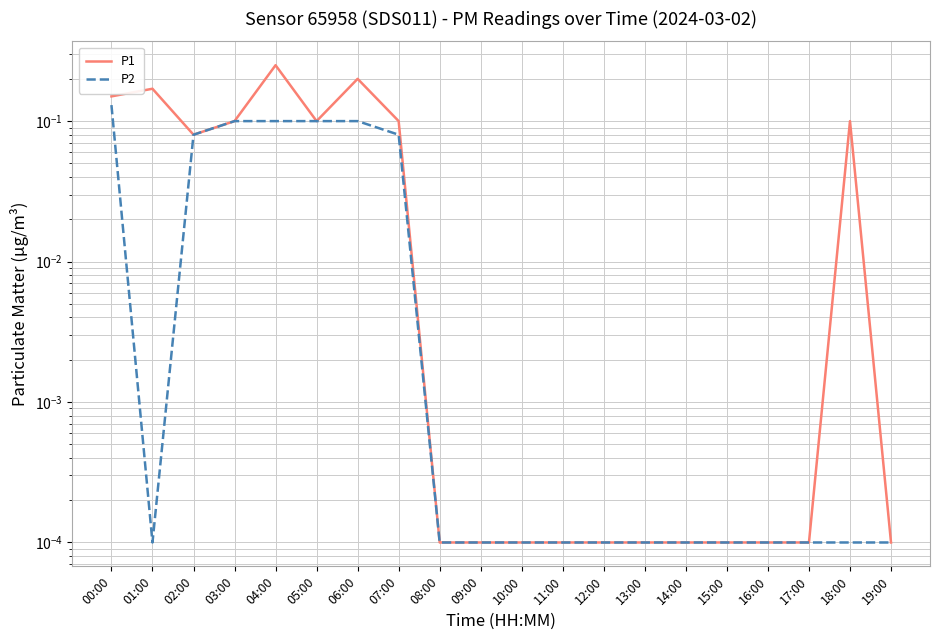

What is the label of the 9th point from the left?

08:00